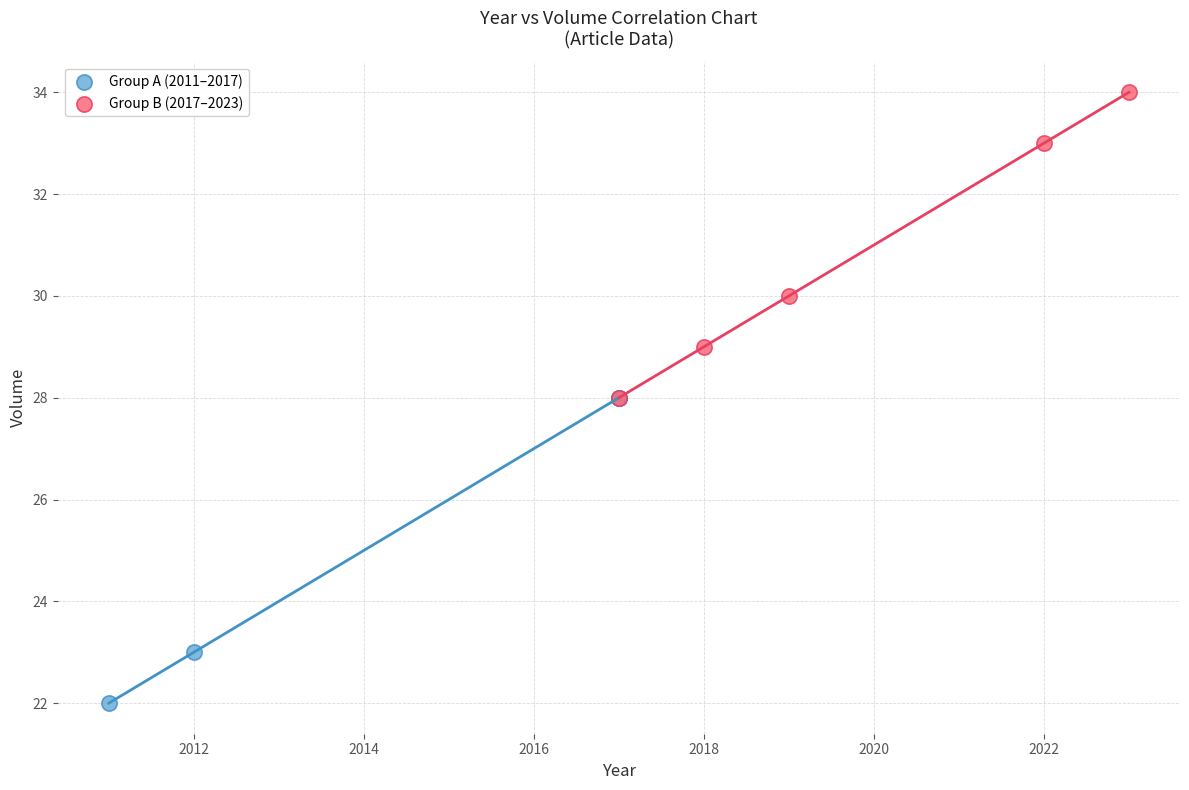

Which series contains the lowest Y value?

Group A (2011–2017)